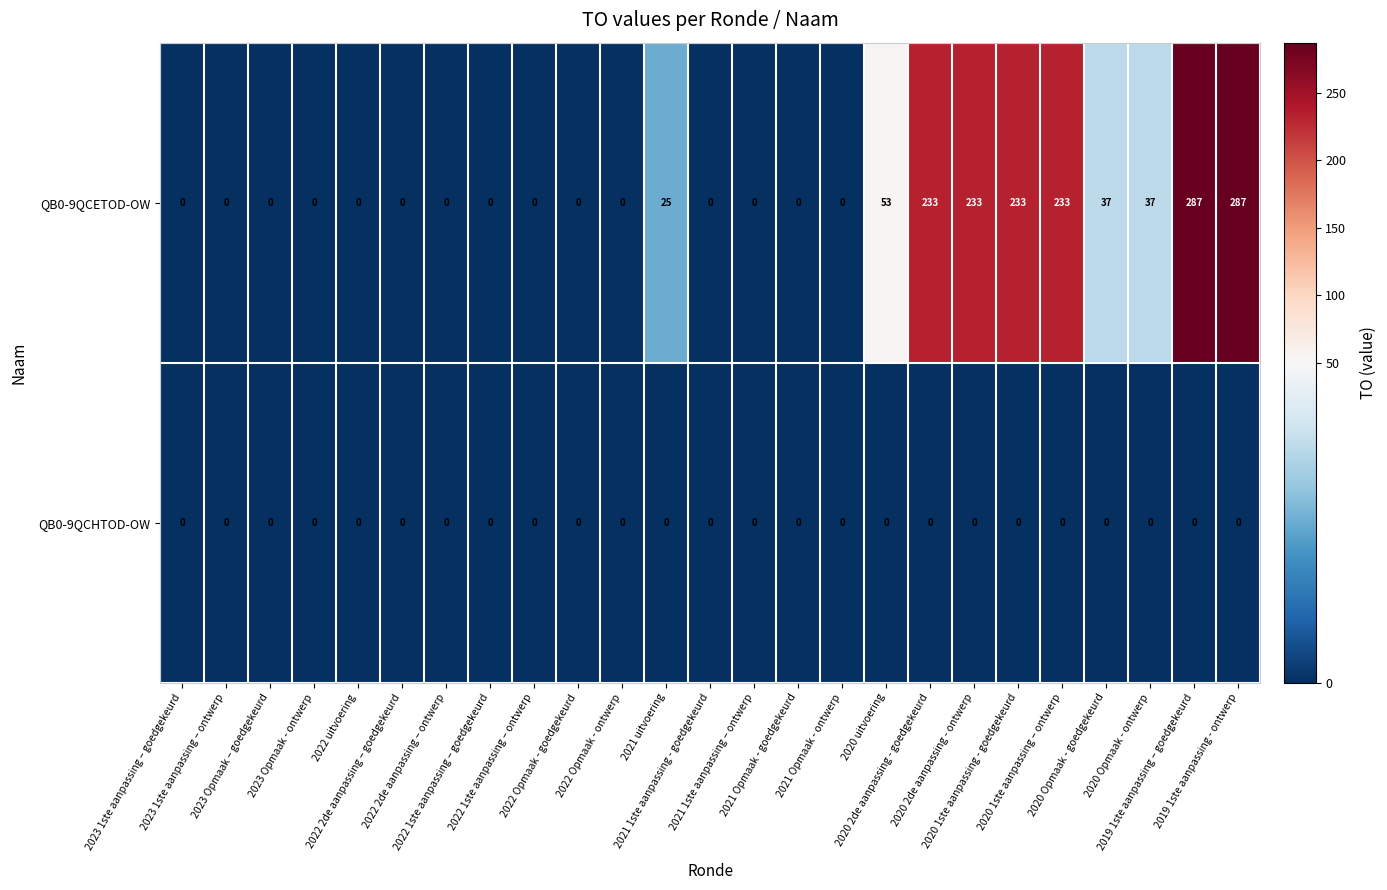

What is the maximum value shown in the chart?

287